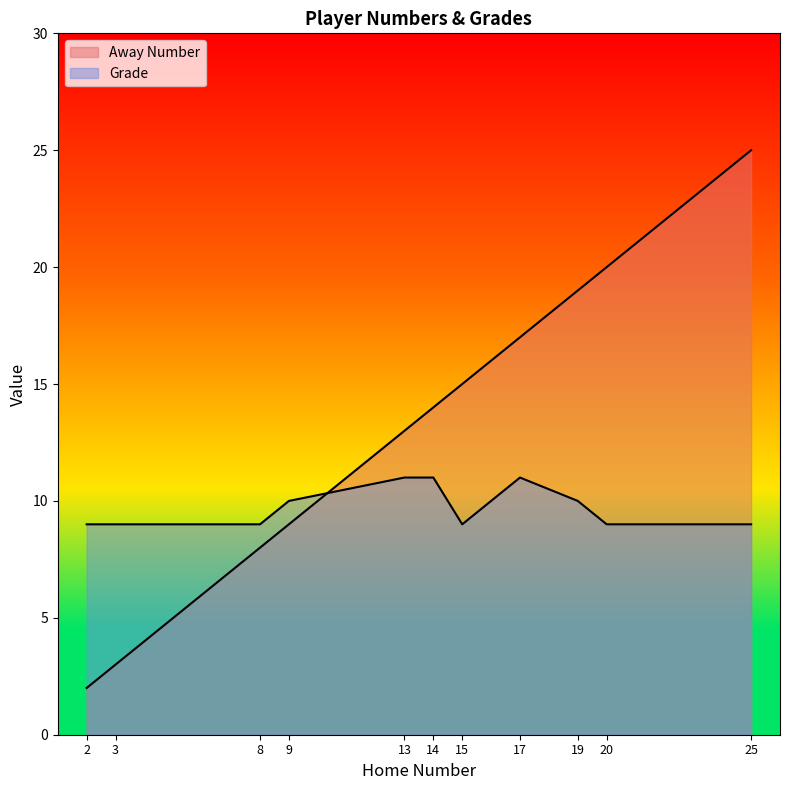

List the labels in order of Away Number value, smallest first.

2, 3, 8, 9, 13, 14, 15, 17, 19, 20, 25